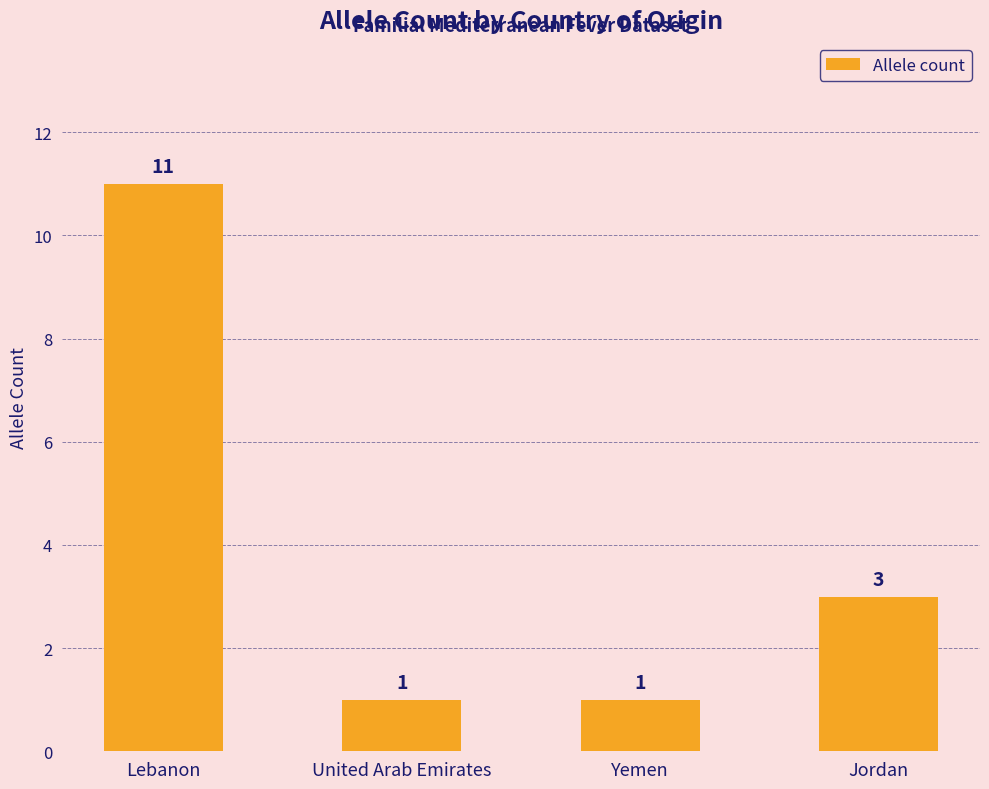

At which label is the value closest to 6?

Jordan